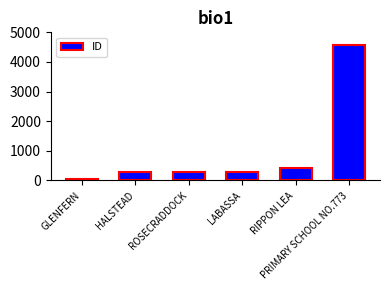

What is the greatest value displayed?

4565